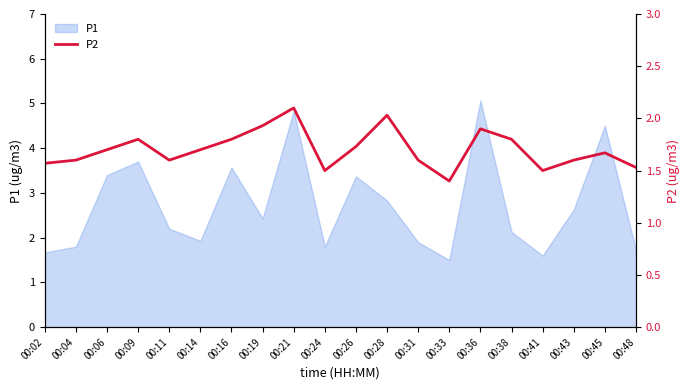

At which label is P1 closest to 3?

00:28